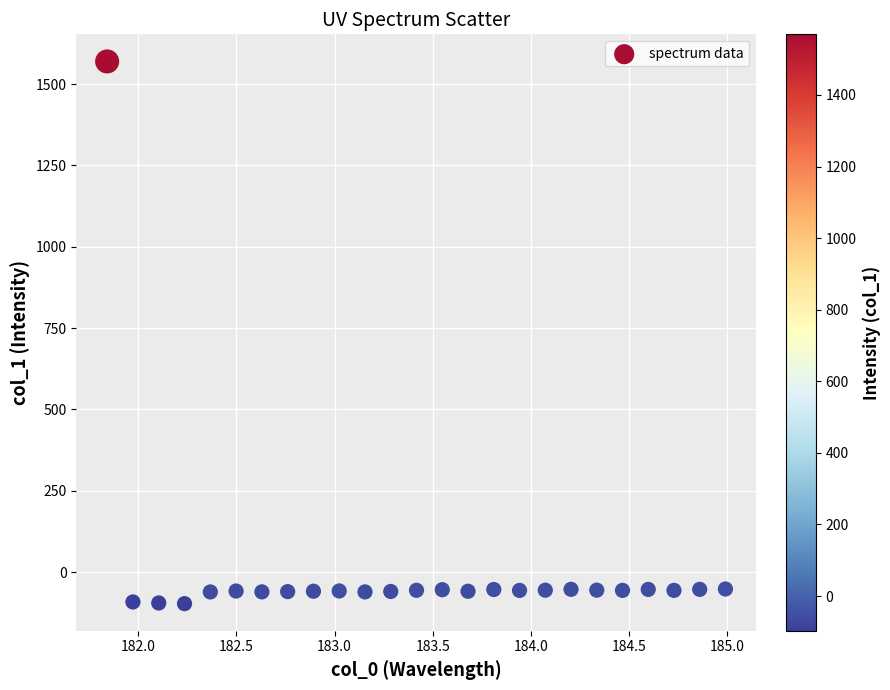

What is the range of Y values (max minus min)?

1666.4